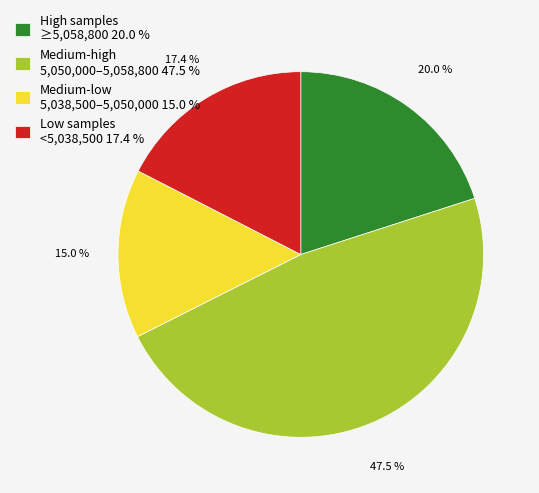

Is there any slice that represents more than half of the pie?

No